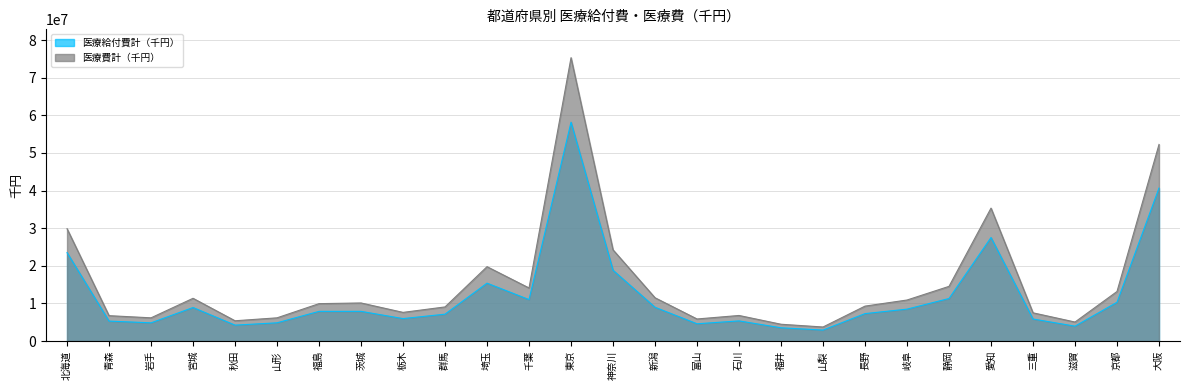

What is the maximum value for 医療給付費計（千円）?

58182832.2